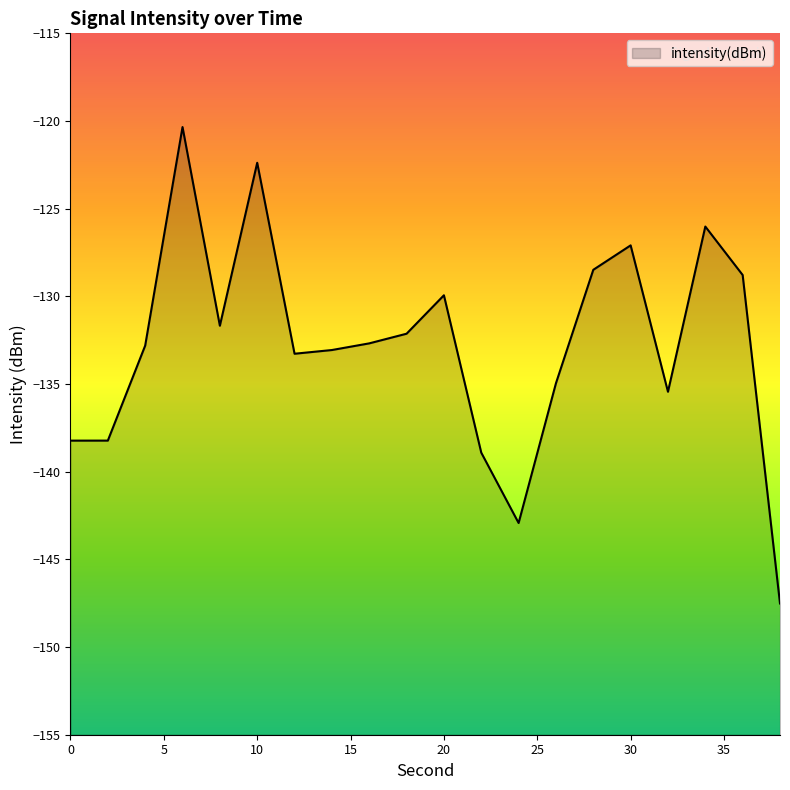

What is the value of the 4th point from the left?

-120.3